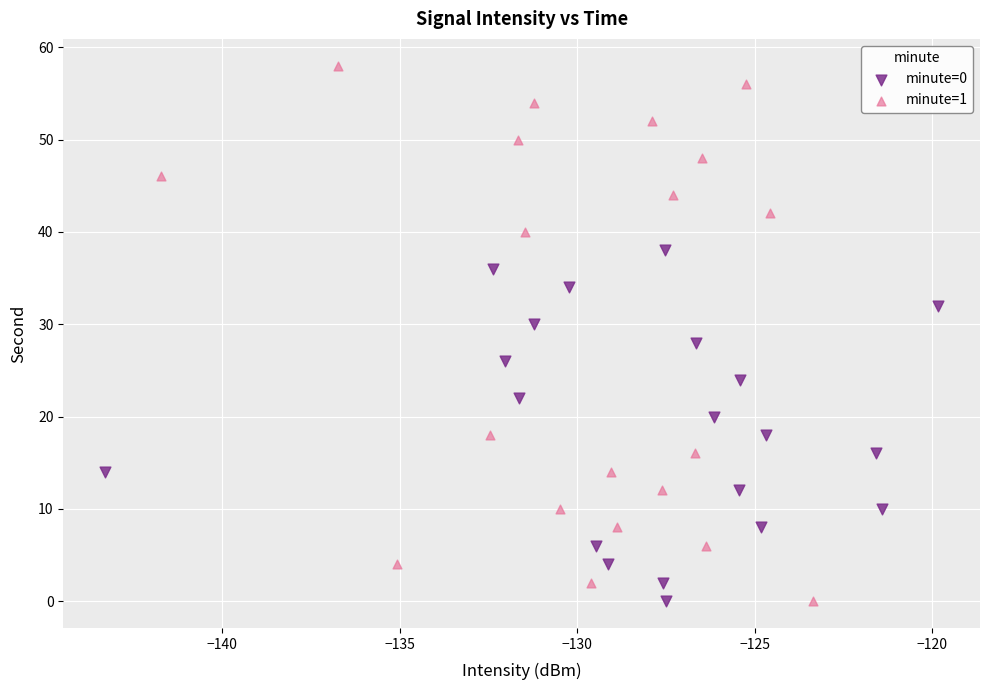

Which series reaches the maximum Y coordinate?

minute=1